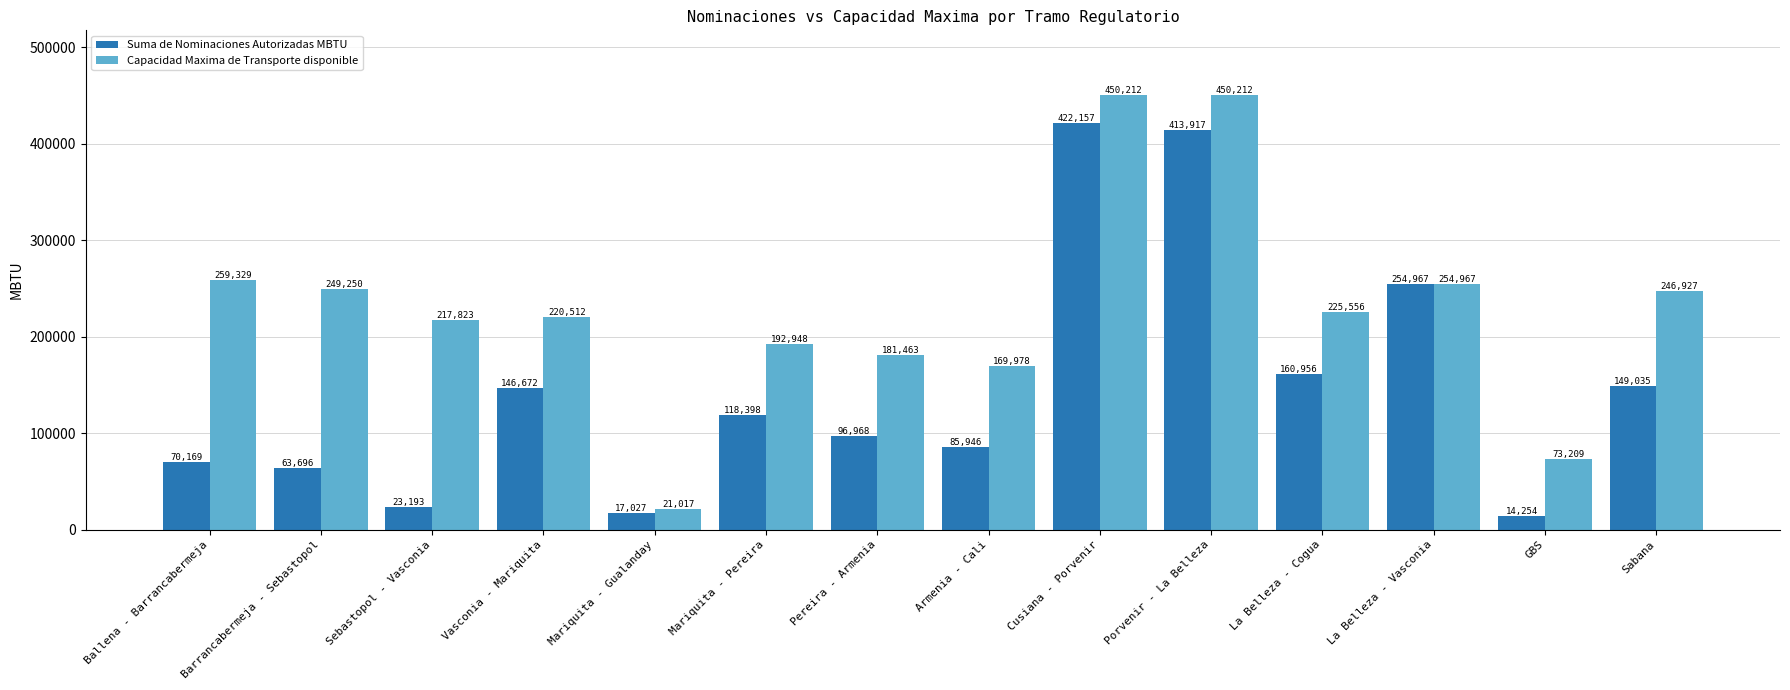

Does the chart contain stacked bars?

No